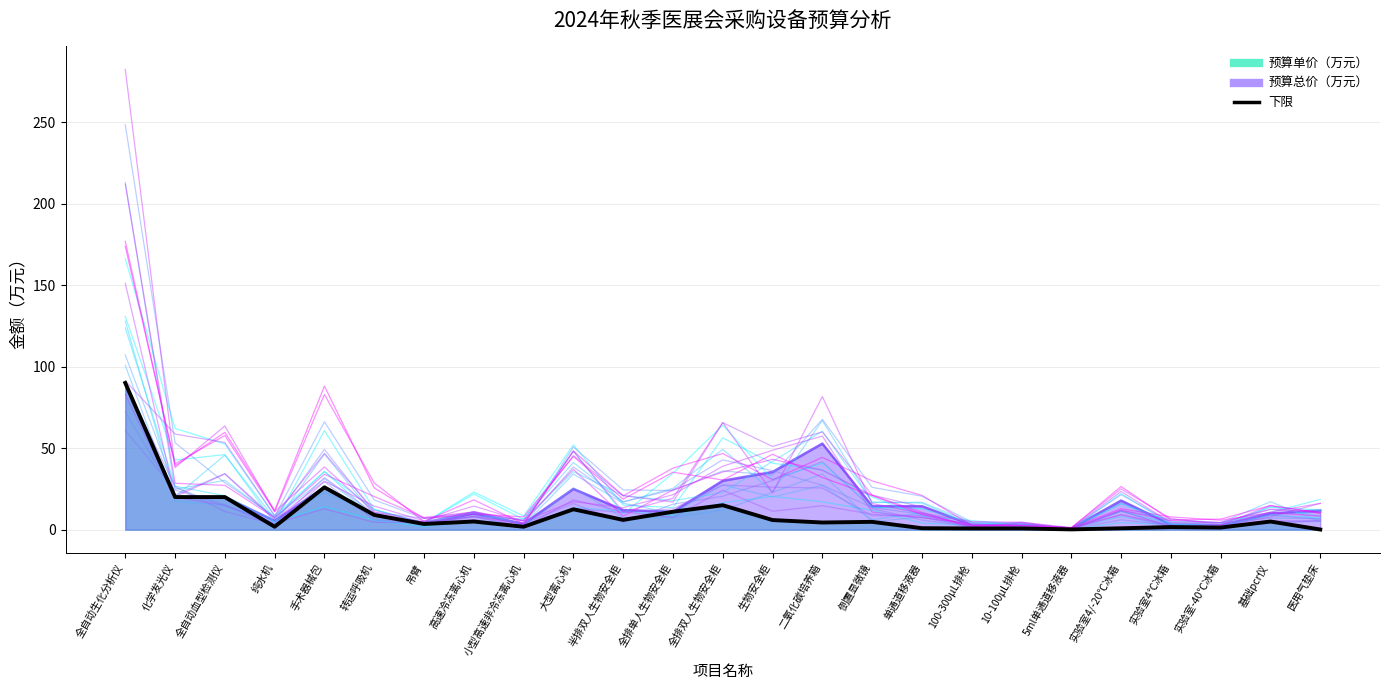

Where is the first local minimum?

纯水机